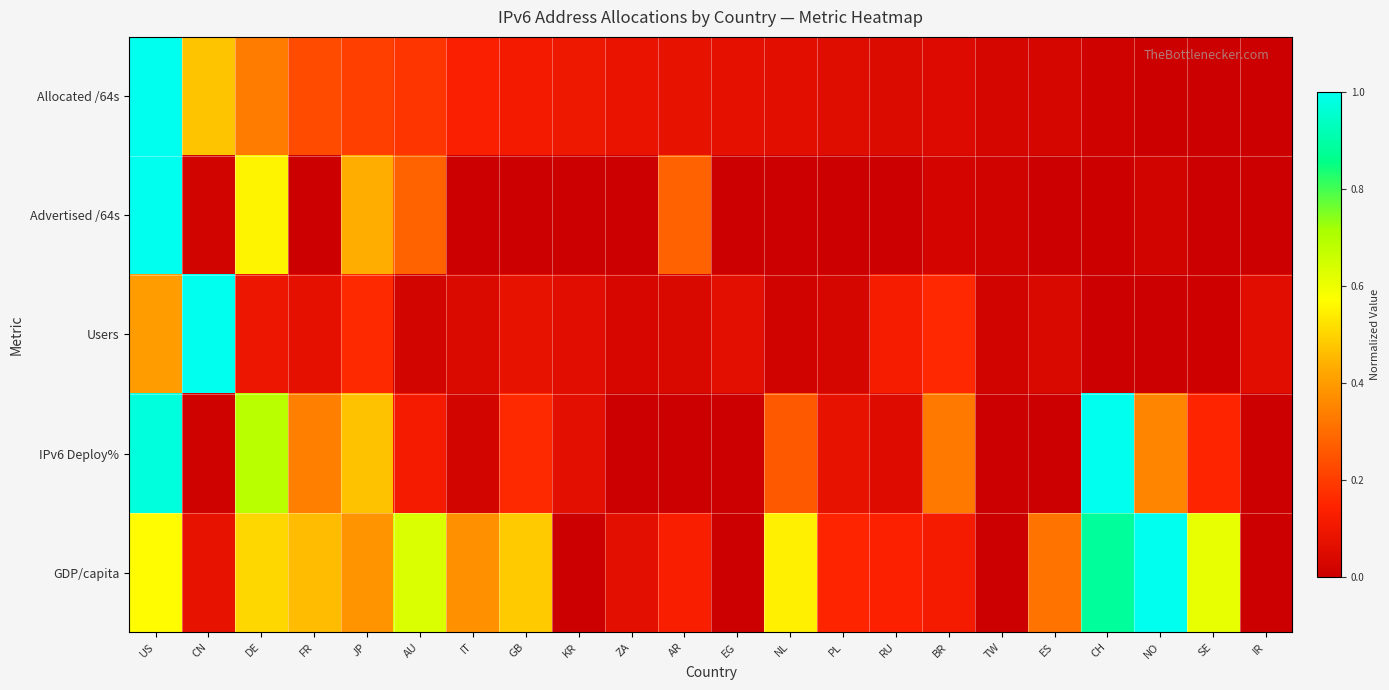

Reading left to right, transcribe all the data shown in this chart.

Allocated /64s: US=1.0	CN=0.5	DE=0.3	FR=0.2	JP=0.2	AU=0.2	IT=0.1	GB=0.1	KR=0.1	ZA=0.1	AR=0.1	EG=0.1	NL=0.1	PL=0.1	RU=0.0	BR=0.0	TW=0.0	ES=0.0	CH=0.0	NO=0.0	SE=0.0	IR=0.0
Advertised /64s: US=1.0	CN=0.0	DE=0.6	FR=0.0	JP=0.4	AU=0.3	IT=0.0	GB=0.0	KR=0.0	ZA=0.0	AR=0.3	EG=0.0	NL=0.0	PL=0.0	RU=0.0	BR=0.0	TW=0.0	ES=0.0	CH=0.0	NO=0.0	SE=0.0	IR=0.0
Users: US=0.4	CN=1.0	DE=0.1	FR=0.1	JP=0.2	AU=0.0	IT=0.0	GB=0.1	KR=0.1	ZA=0.0	AR=0.0	EG=0.1	NL=0.0	PL=0.0	RU=0.1	BR=0.2	TW=0.0	ES=0.0	CH=0.0	NO=0.0	SE=0.0	IR=0.1
IPv6 Deploy%: US=1.0	CN=0.0	DE=0.7	FR=0.3	JP=0.5	AU=0.1	IT=0.0	GB=0.2	KR=0.1	ZA=0.0	AR=0.0	EG=0.0	NL=0.3	PL=0.1	RU=0.0	BR=0.3	TW=0.0	ES=0.0	CH=1.0	NO=0.4	SE=0.1	IR=0.0
GDP/capita: US=0.6	CN=0.1	DE=0.5	FR=0.5	JP=0.4	AU=0.6	IT=0.4	GB=0.5	KR=0.0	ZA=0.1	AR=0.1	EG=0.0	NL=0.5	PL=0.1	RU=0.1	BR=0.1	TW=0.0	ES=0.3	CH=0.9	NO=1.0	SE=0.6	IR=0.0